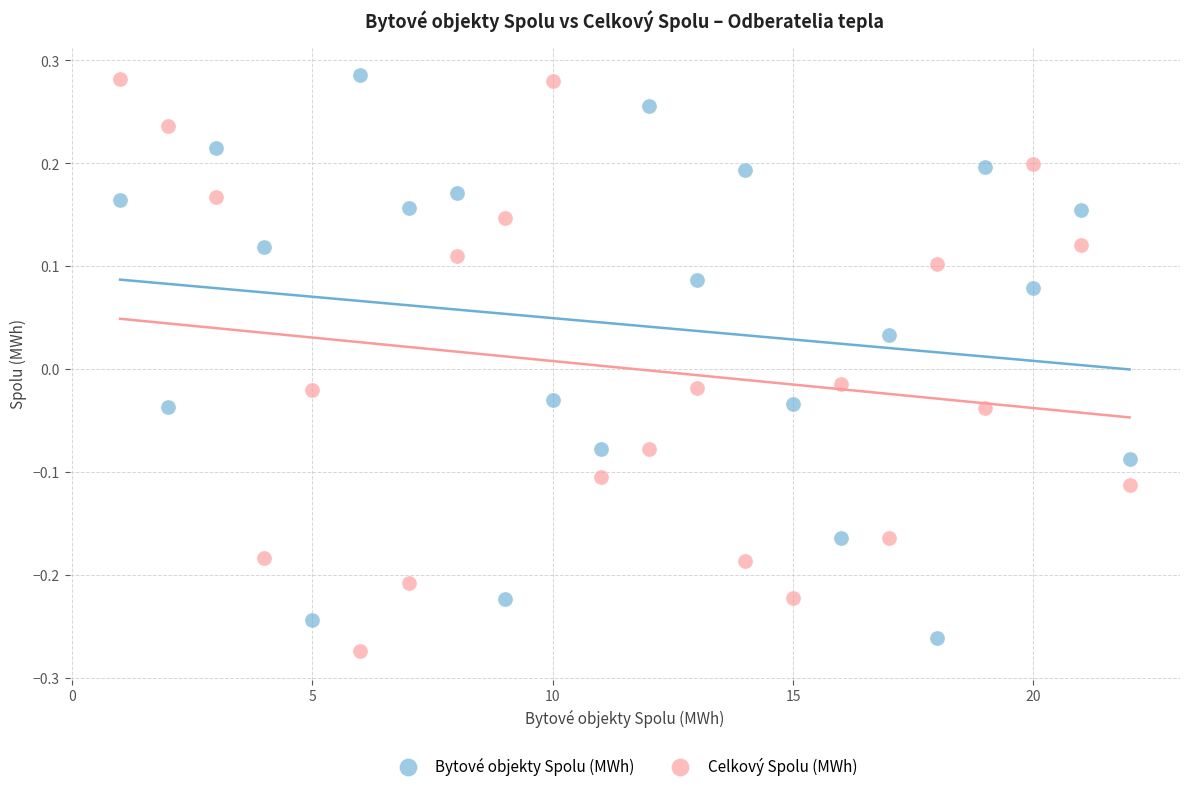

What is the X range (max minus min) for the scatter plot?

21.0